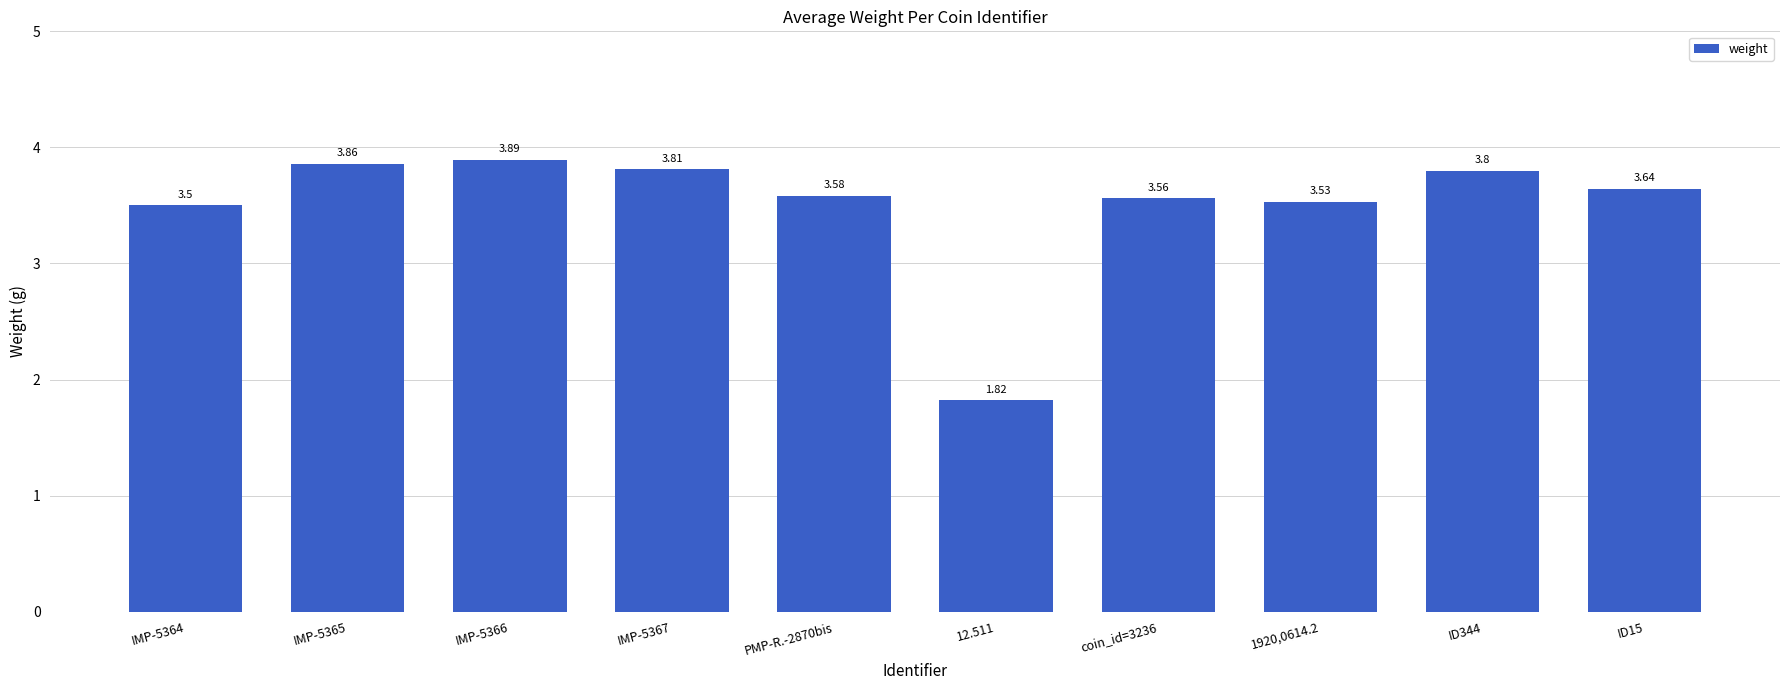

Rank the categories by value from highest to lowest.

IMP-5366, IMP-5365, IMP-5367, ID344, ID15, PMP-R.-2870bis, coin_id=3236, 1920,0614.2, IMP-5364, 12.511